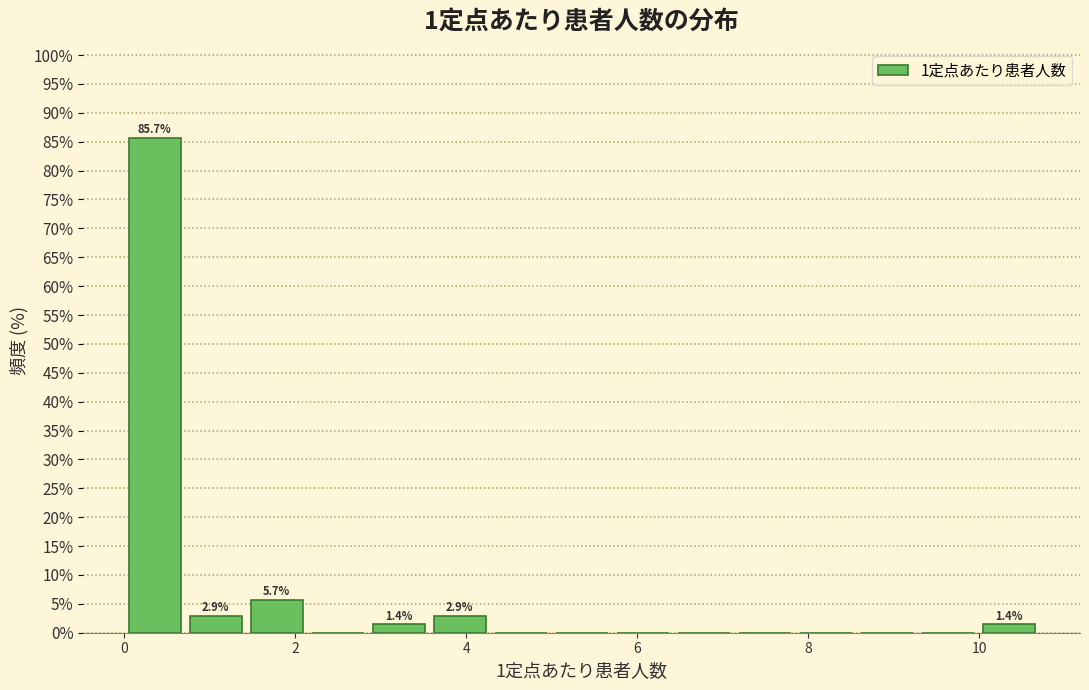

Around what value on the x-axis is the tallest bar? Give the approximate position of its centre, as read against the axis.

0.4